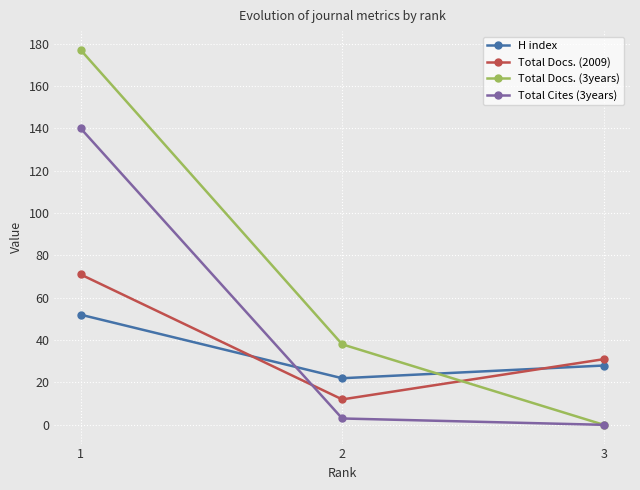

The Total Docs. (3years) series shows 177 at 1. True or false?

True